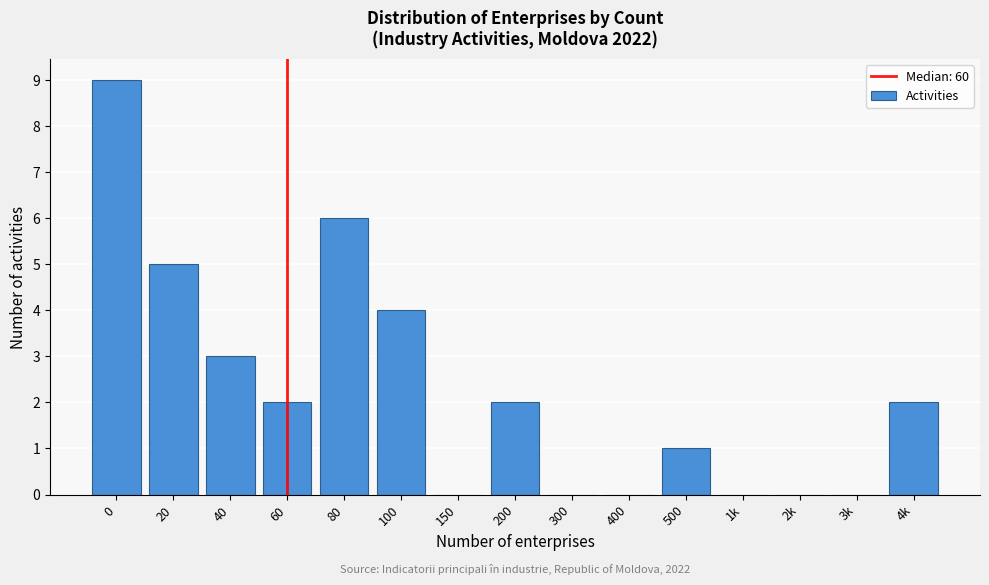

Reading right to left, transcribe all the data shown in this chart.

4k=2	3k=0	2k=0	1k=0	500=1	400=0	300=0	200=2	150=0	100=4	80=6	60=2	40=3	20=5	0=9